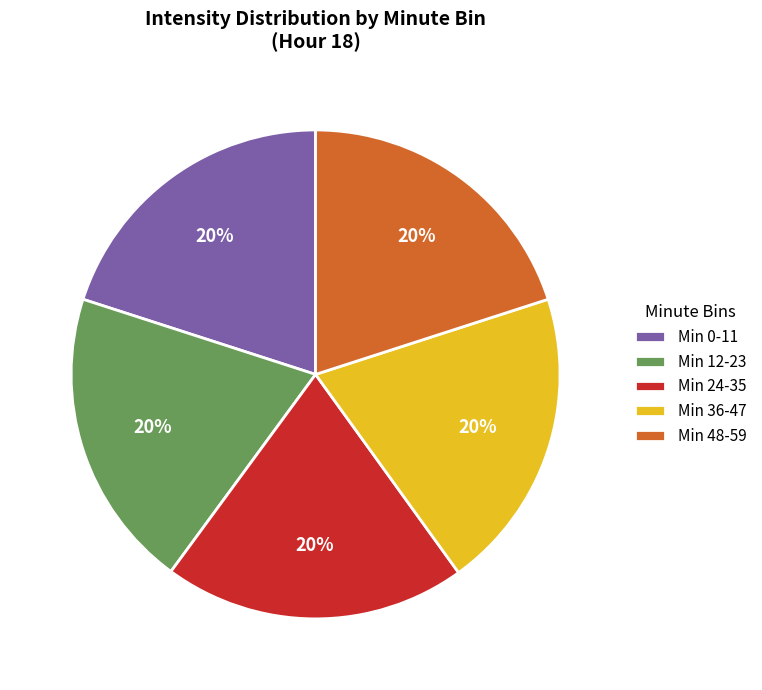

How many slices are in this pie chart?

5